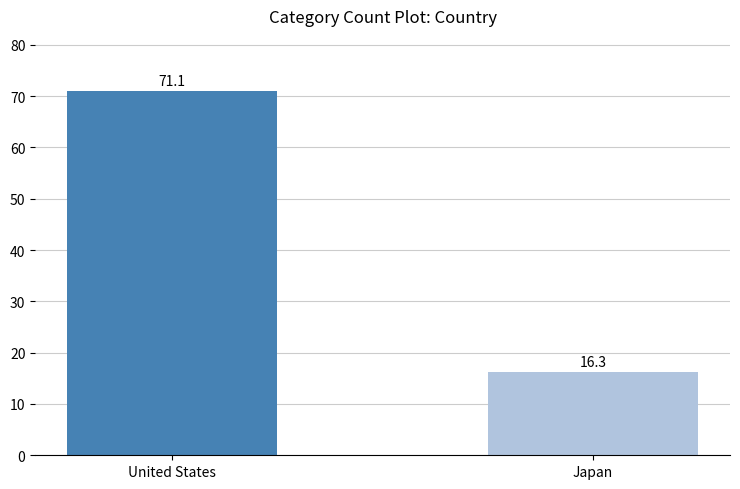

True or false: the data shows 71.1 at United States.

True